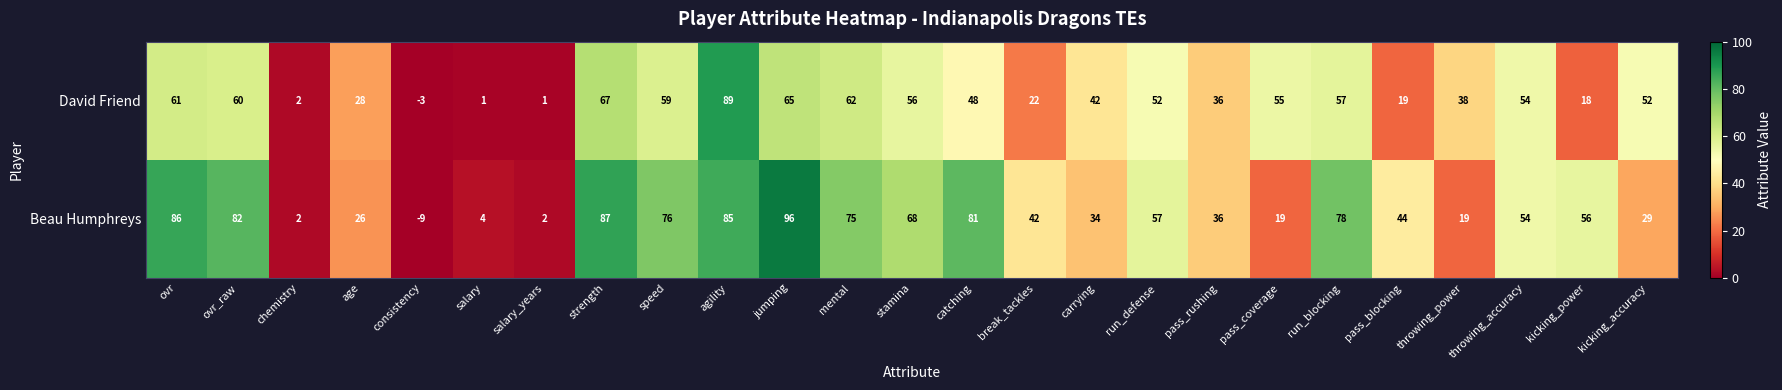

What is the difference between the highest and lowest values at run_defense?

5